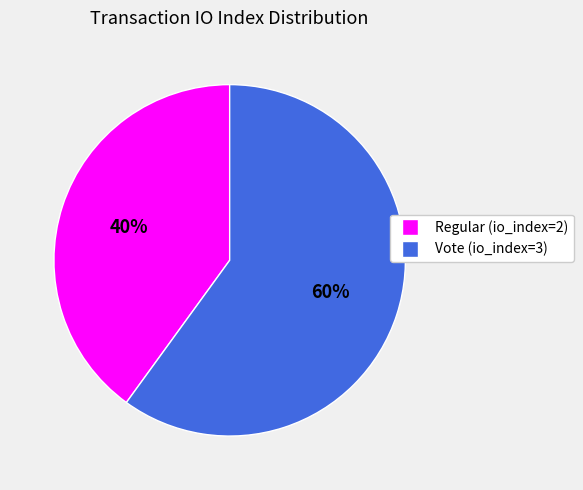

What is the smallest slice in the pie chart?

Regular